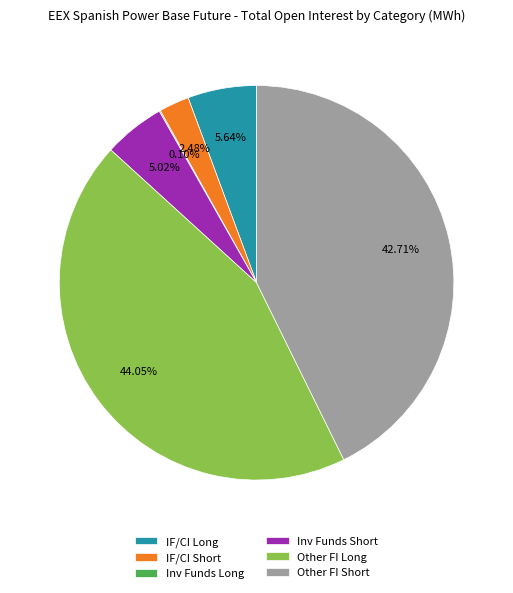

Which has a higher value, IF/CI Short or Other FI Short?

Other FI Short